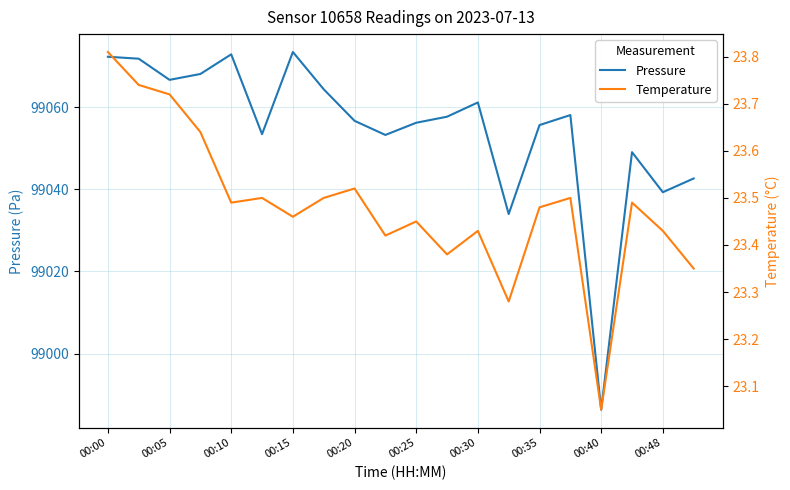

What is the maximum value shown in the chart?

99073.4